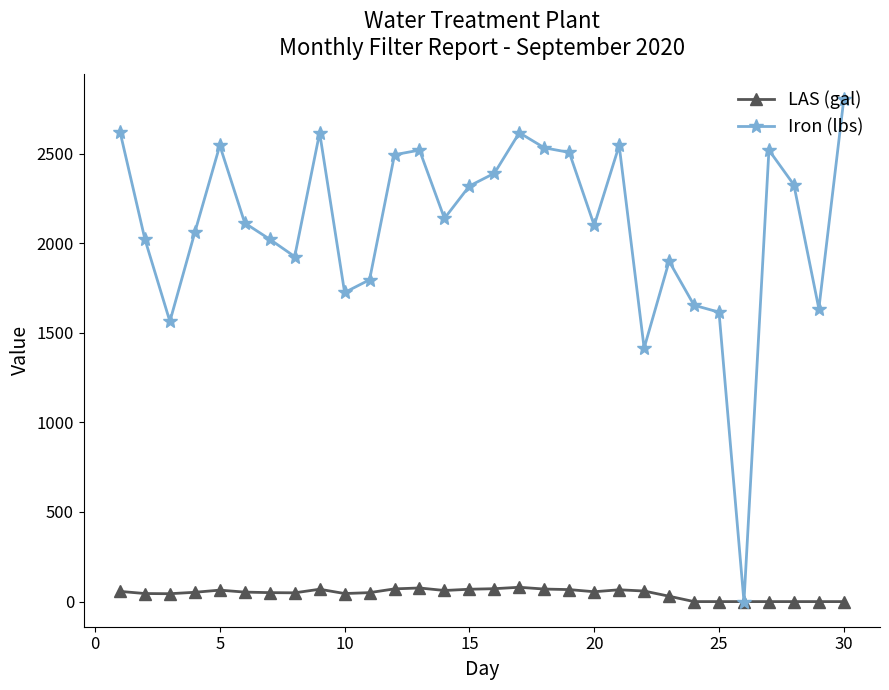

List the series in order of their peak value, lowest first.

LAS (gal), Iron (lbs)